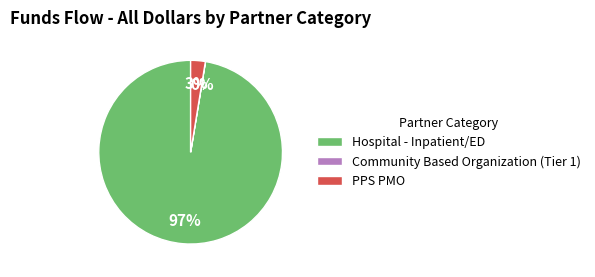

What is the largest slice in the pie chart?

Hospital - Inpatient/ED